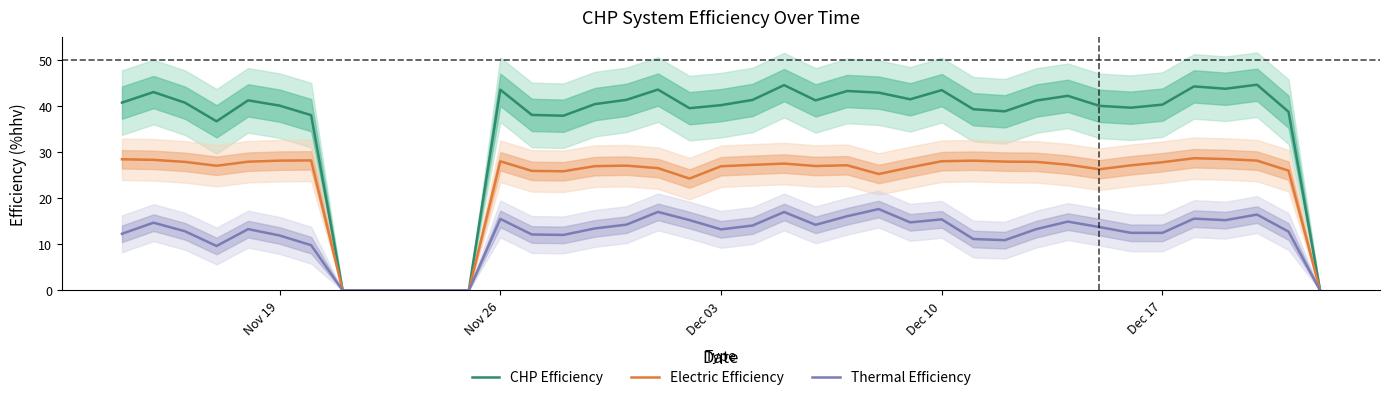

What are all the series names shown in the legend?

CHP Efficiency, Electric Efficiency, Thermal Efficiency